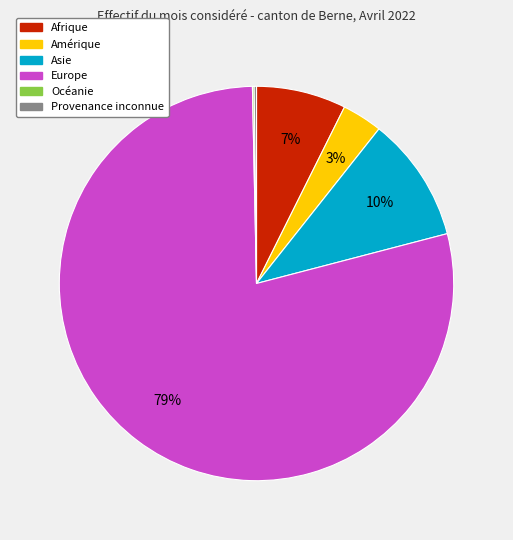

The Amérique slice represents 3% of the pie. True or false?

True